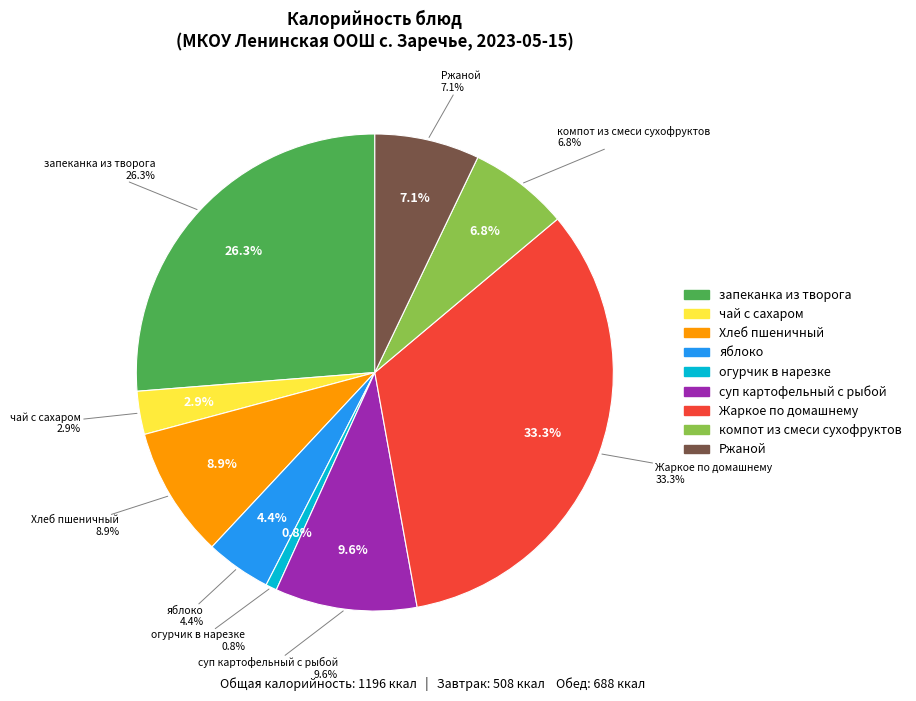

To the nearest percent, what portion does Ржаной represent?

7%